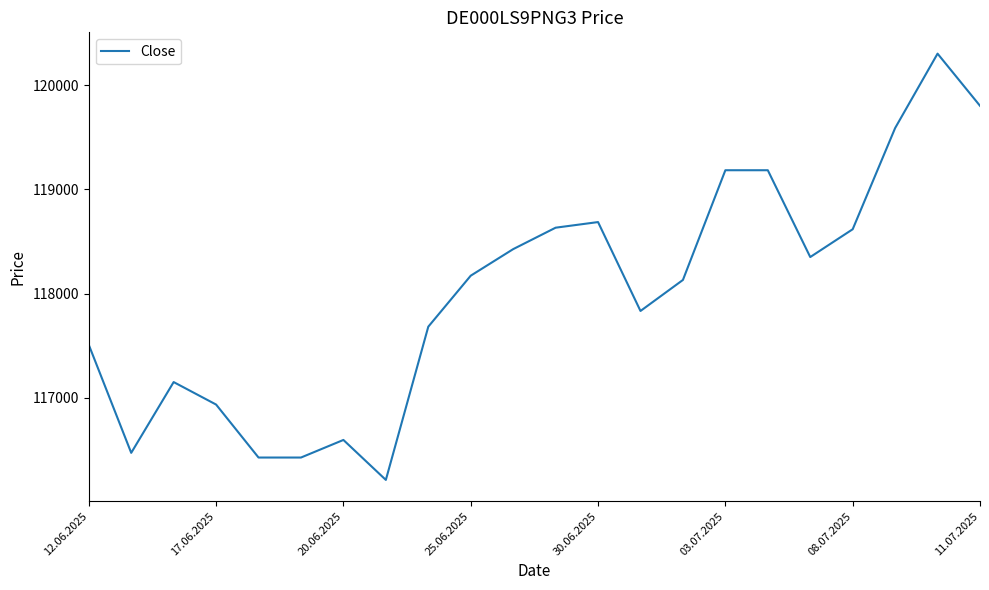

What is the greatest value displayed?

120305